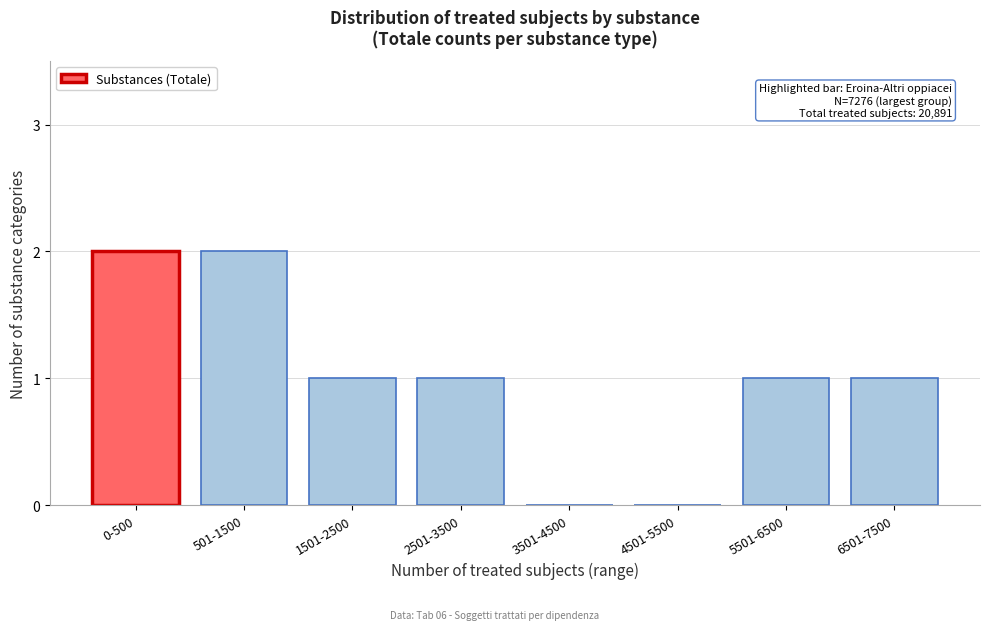

Reading left to right, transcribe all the data shown in this chart.

0-500=2	501-1500=2	1501-2500=1	2501-3500=1	3501-4500=0	4501-5500=0	5501-6500=1	6501-7500=1